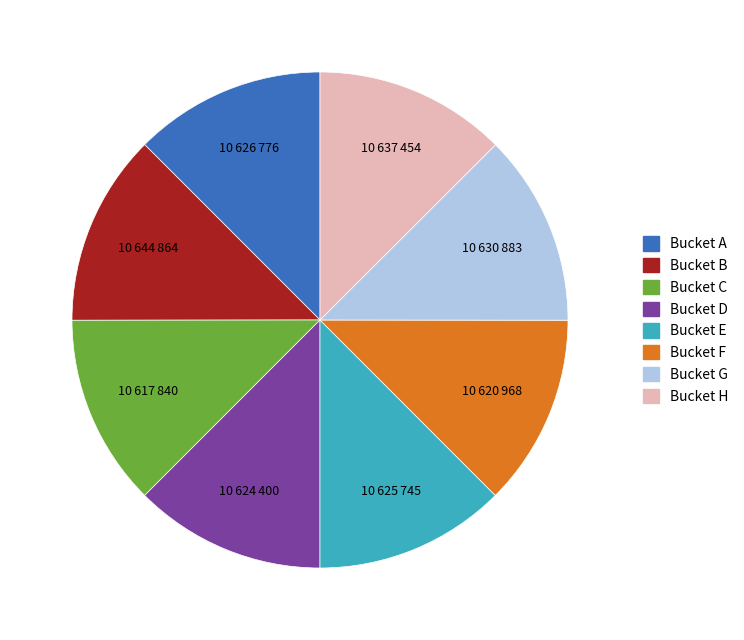

How many slices are in this pie chart?

8